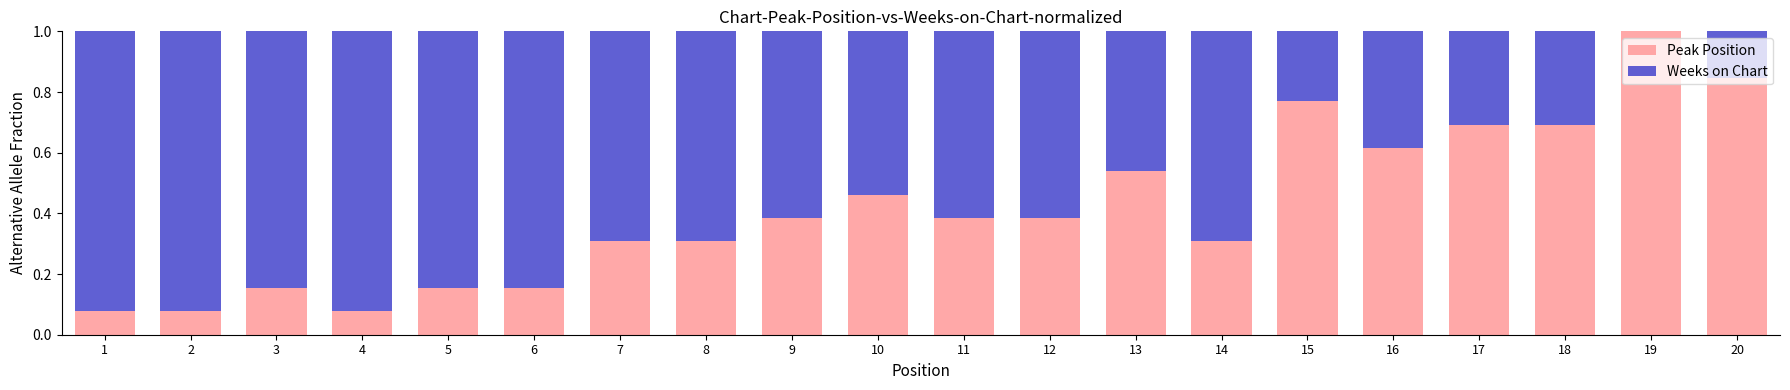

Count the number of categories in the chart.

20